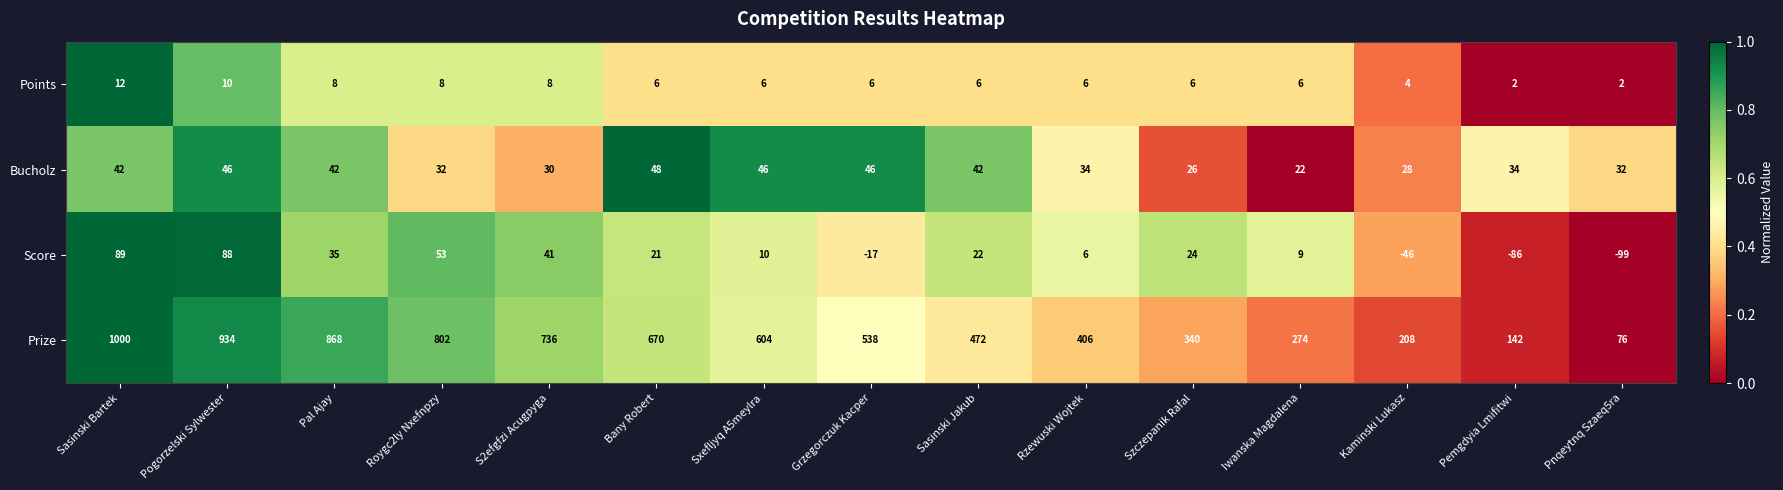

What is the maximum value shown in the chart?

1000